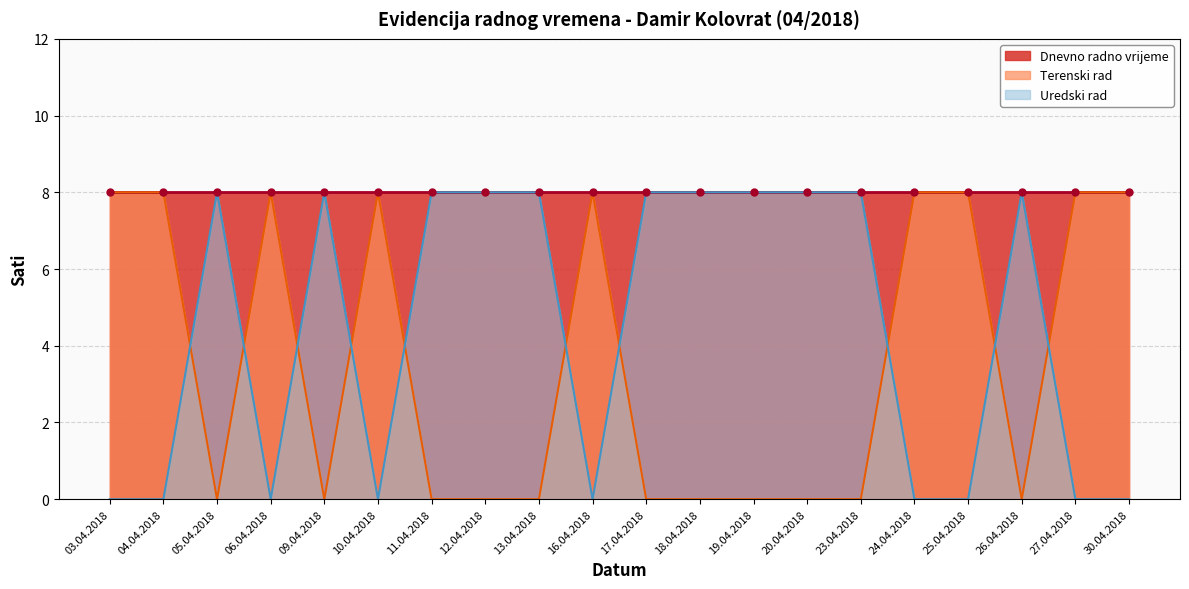

Which series has the largest total across all categories?

Dnevno radno vrijeme